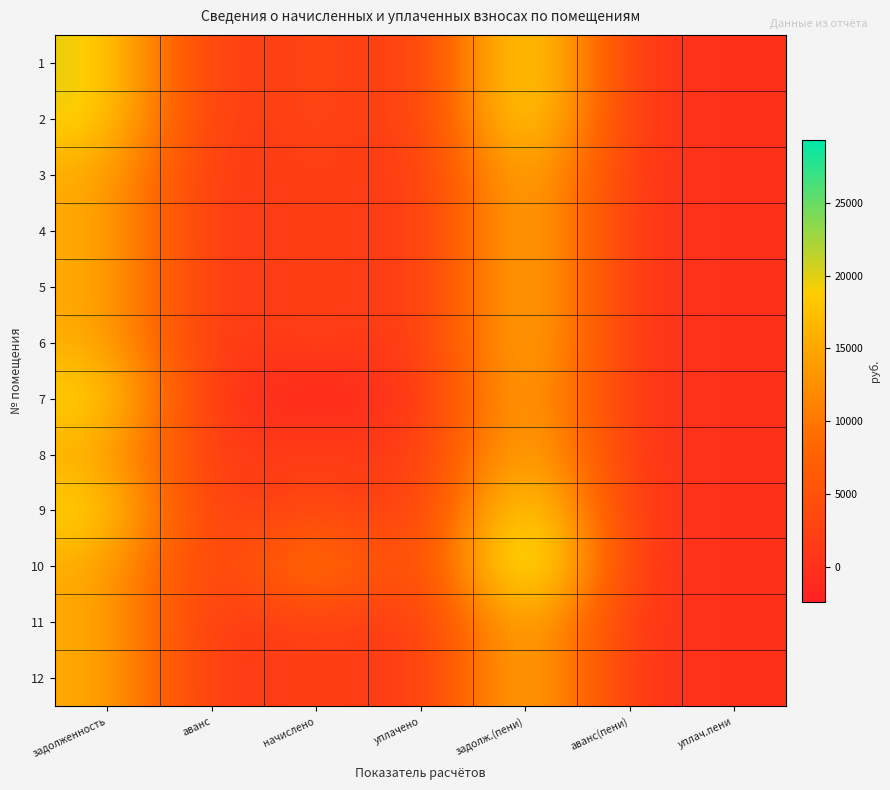

At how many categories does at least one series exceed 28027?

1